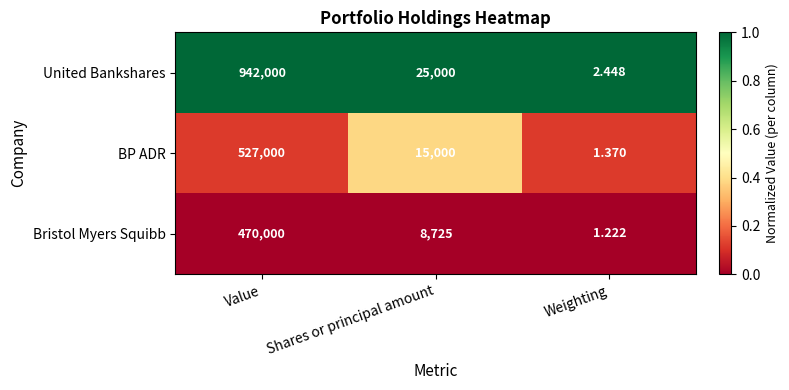

At which category is the sum across all series the highest?

Value